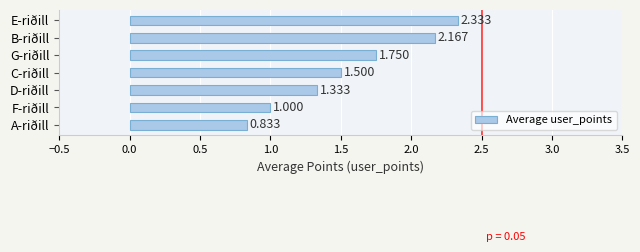

At which category does the chart reach its minimum across all series?

A-riðill